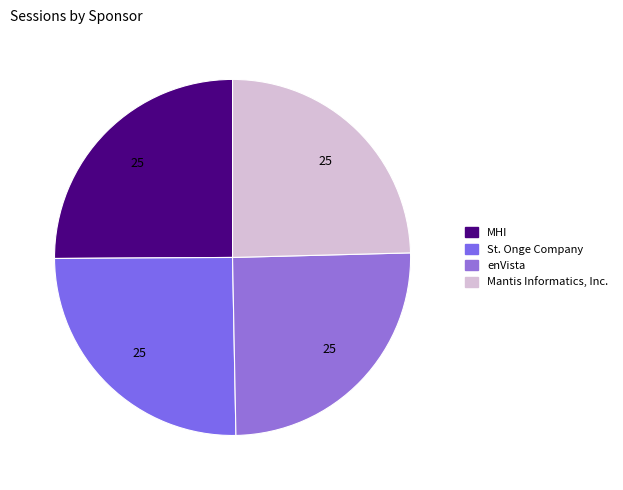

How many slices are in this pie chart?

4